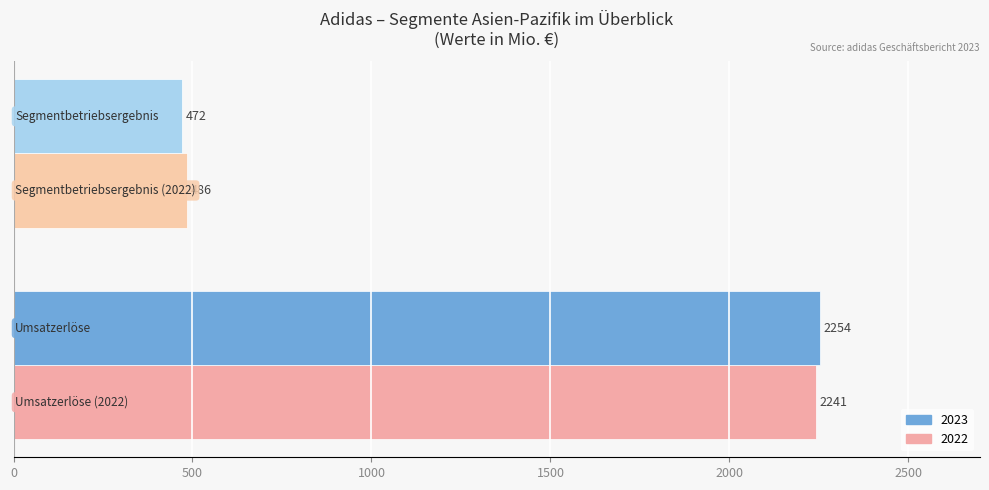

What is the sum of all 2022 values?

2727